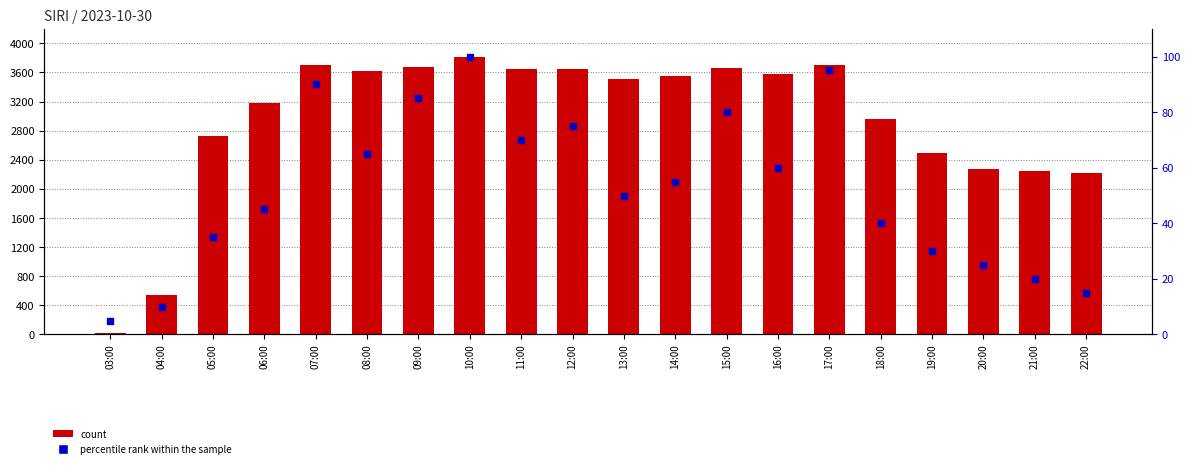

List the series in order of their overall mean, lowest first.

percentile rank within the sample, count